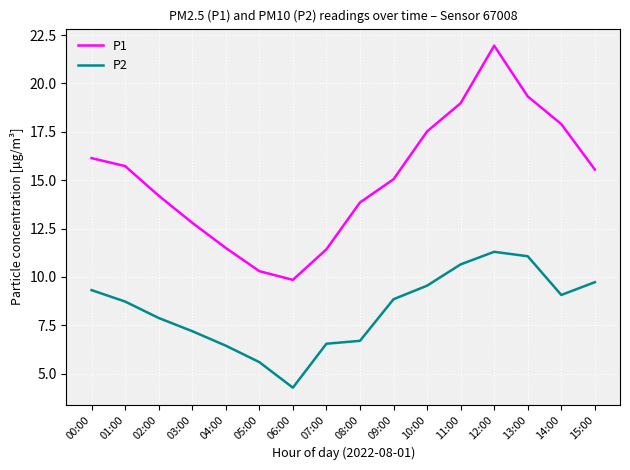

At which label does P1 reach its peak?

12:00